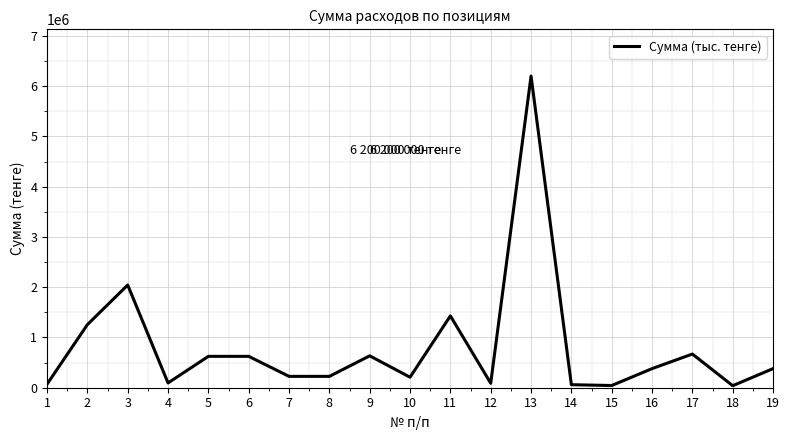

What is the greatest value displayed?

6200000